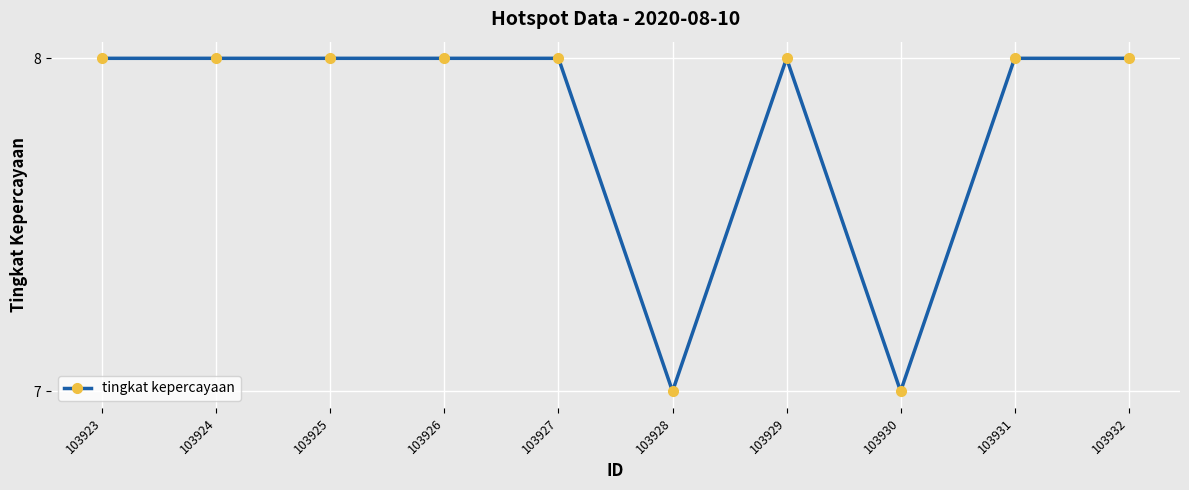

How many lines are shown in the chart?

1